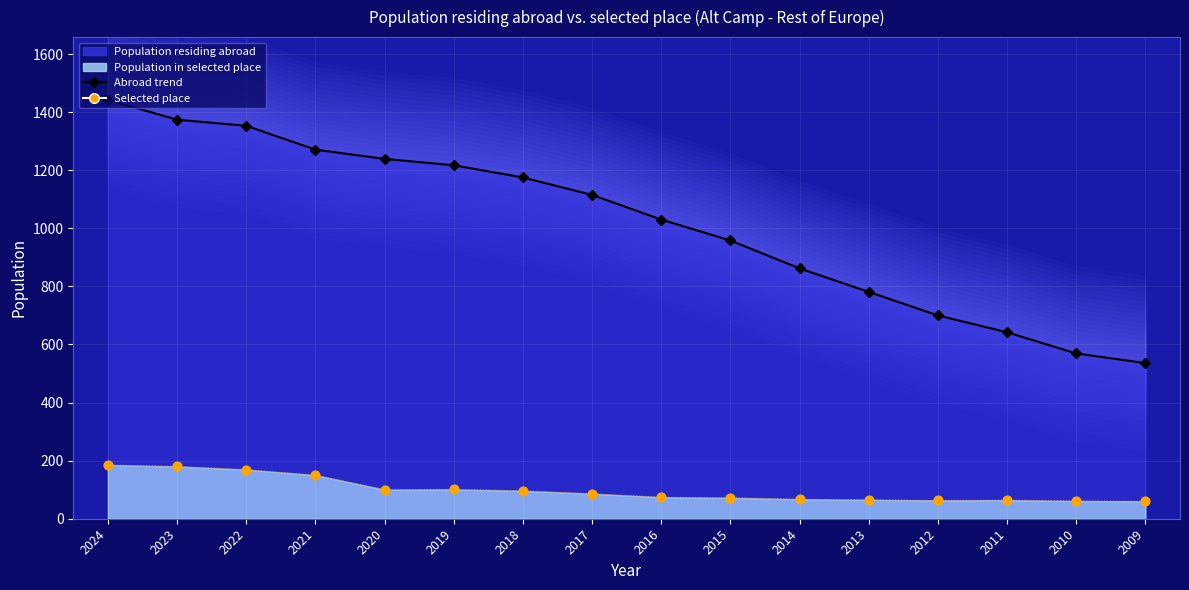

Which series has the largest Y range (max minus min)?

Population residing abroad